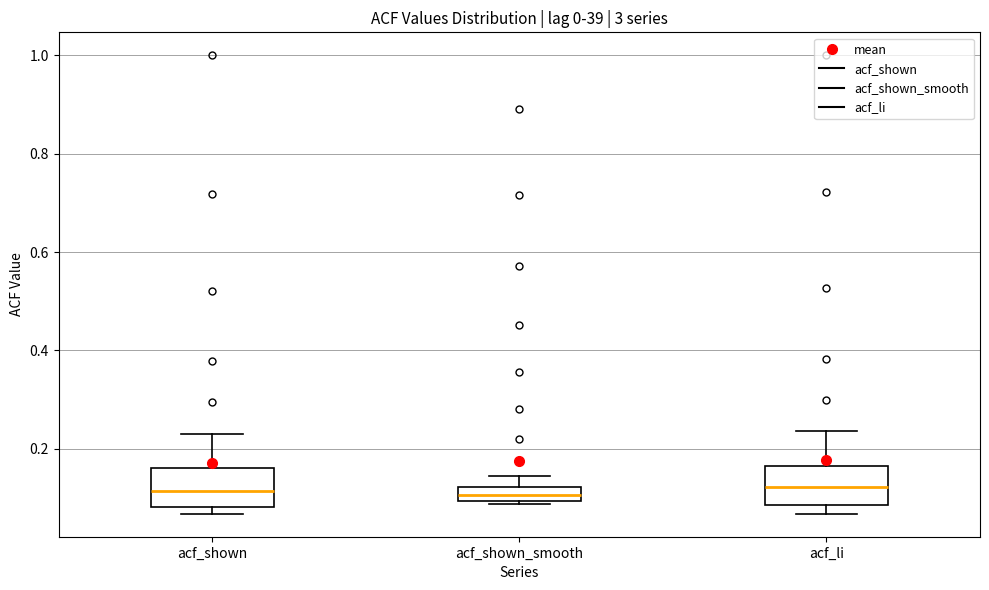

Where is the lower edge of the box for acf_li on the y-axis? The values are not printed on the chart, so give them approximately, as read against the axis.

0.08